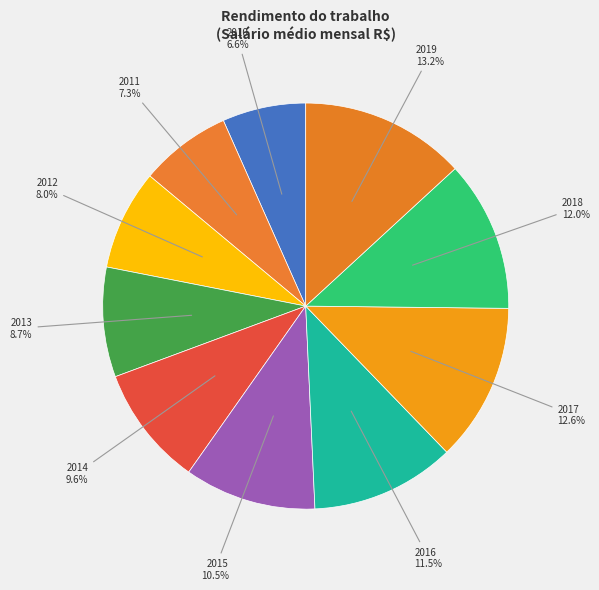

Which category has the biggest portion of the pie?

2019